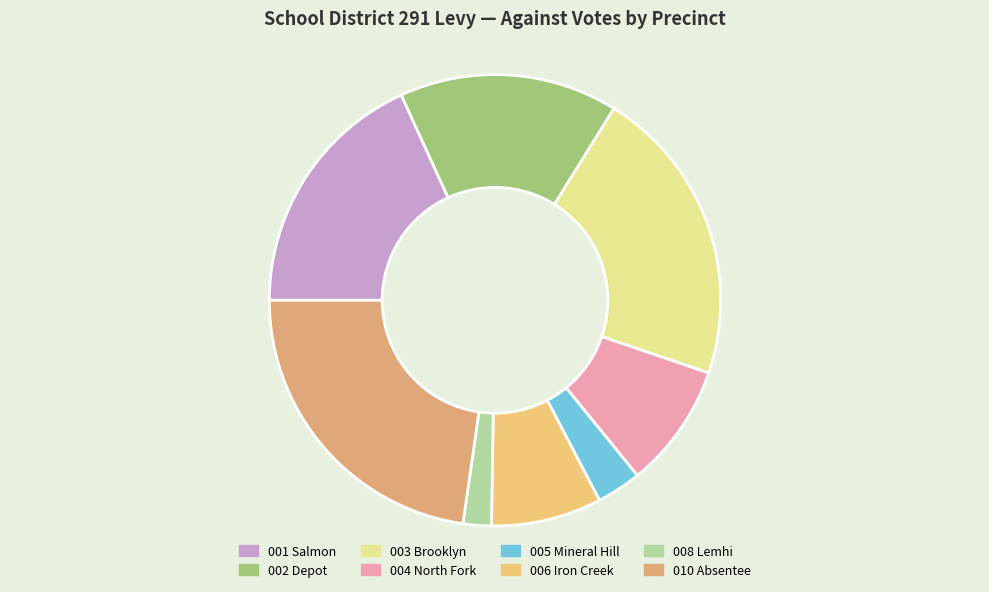

How many segments does this pie chart have?

8